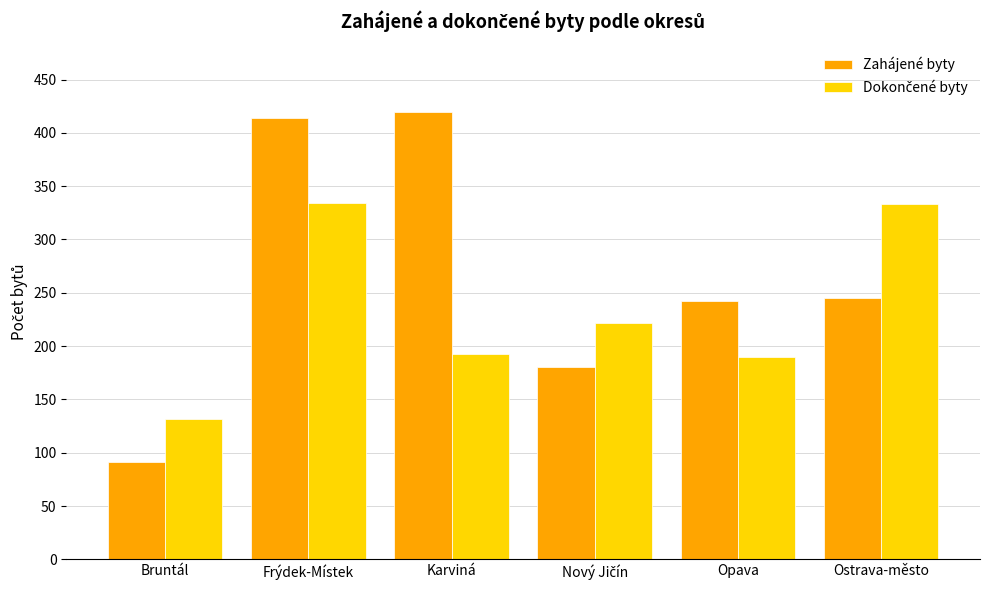

Are the bars horizontal?

No